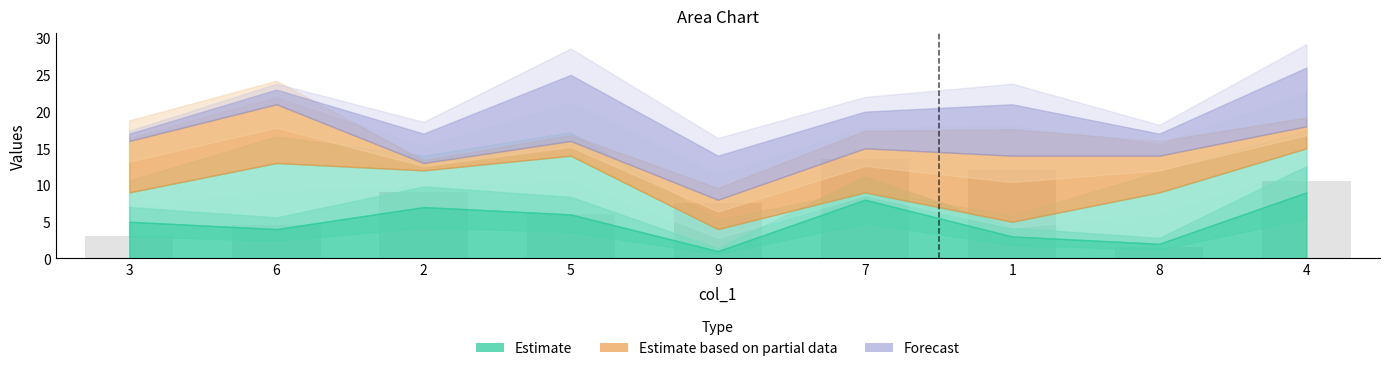

The value at 1 is 12.0. True or false?

True